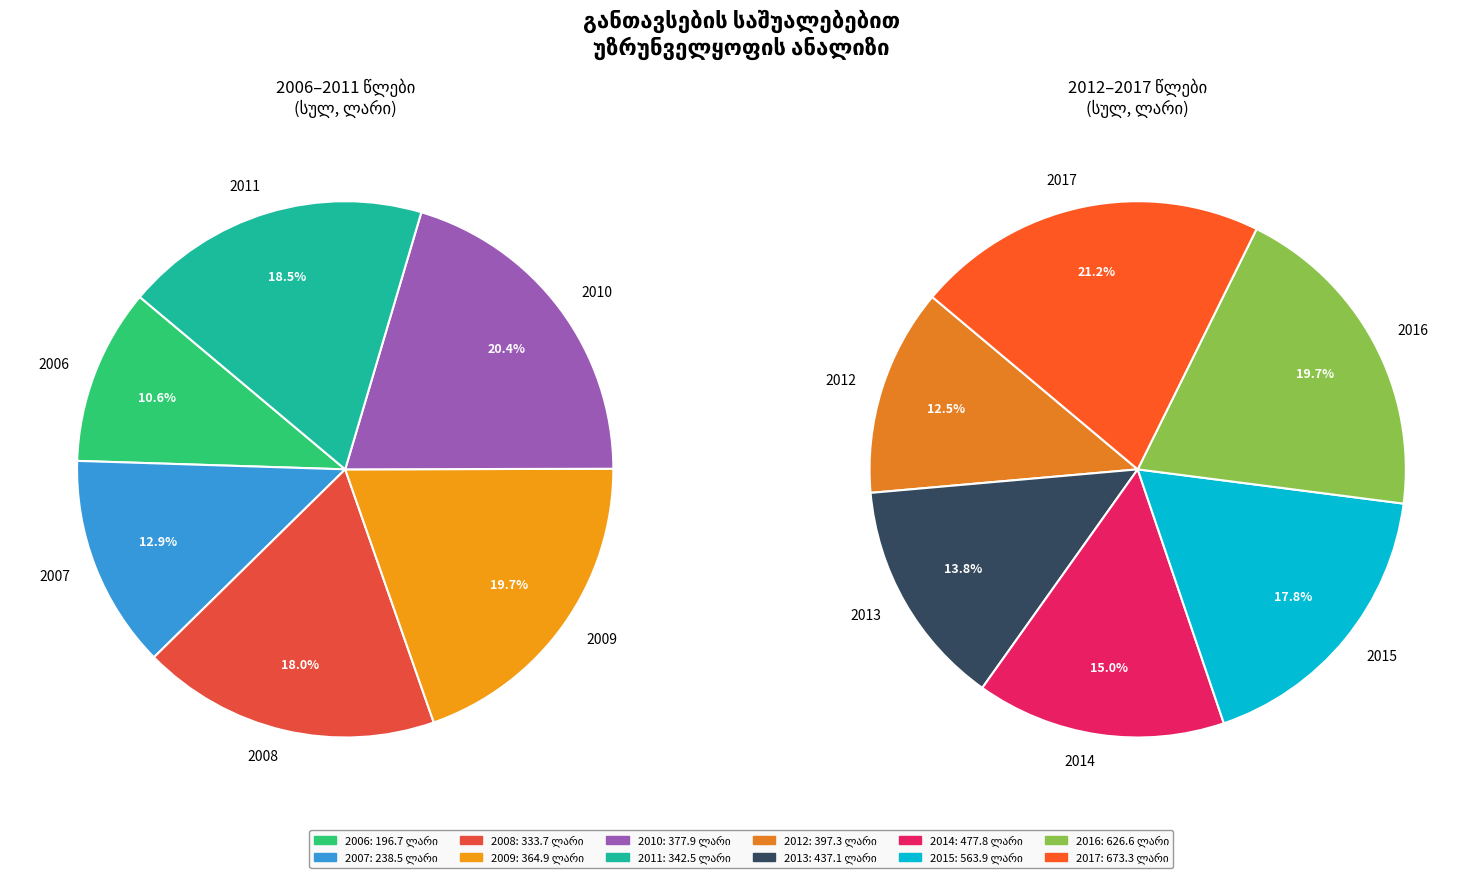

Is there any slice that represents more than half of the pie?

No